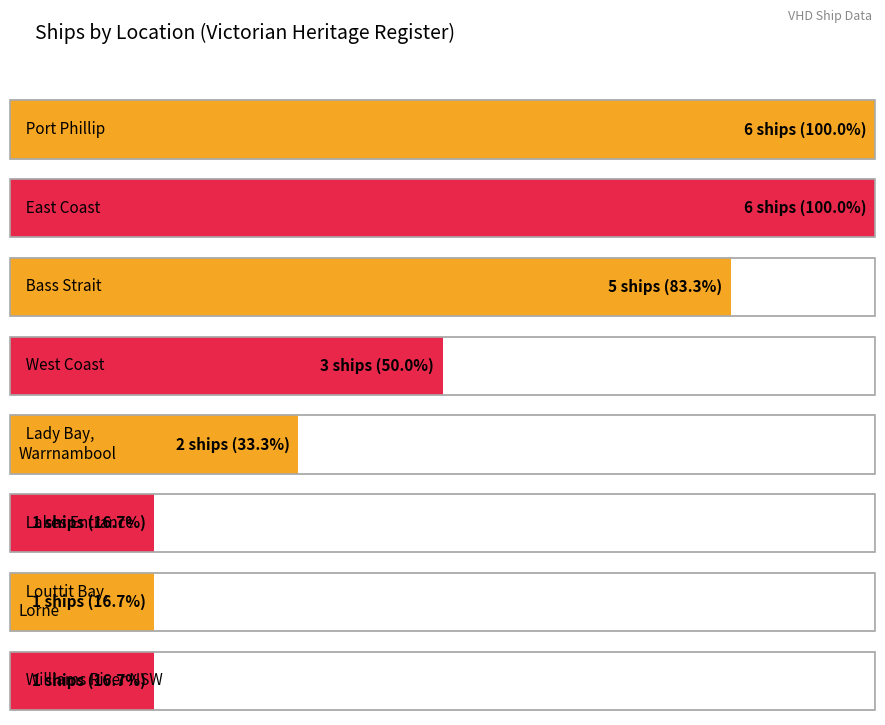

What is the value of the 3rd bar from the left?

5